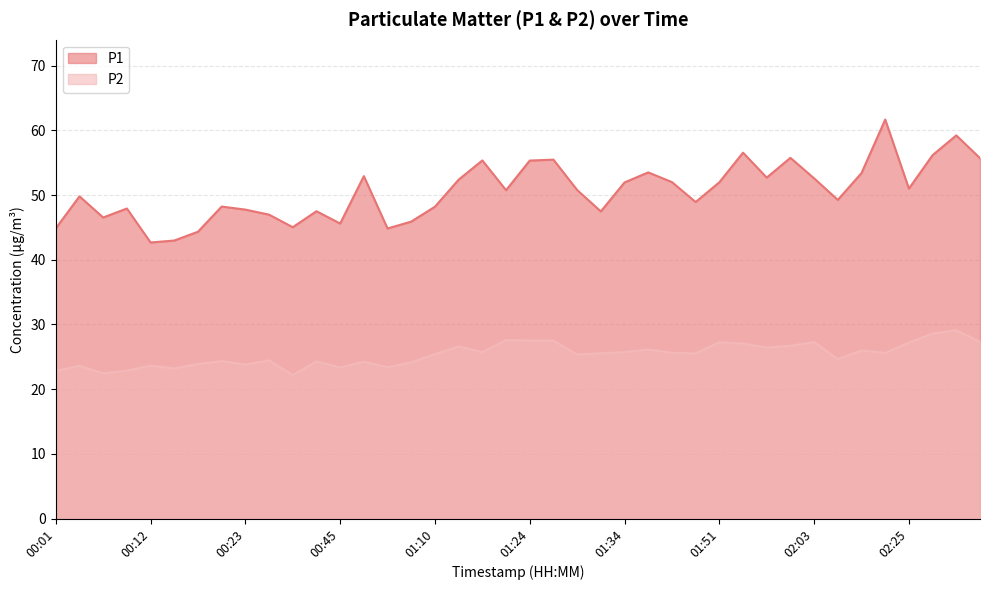

What is the approximate value of P2 at 00:51?

23.4